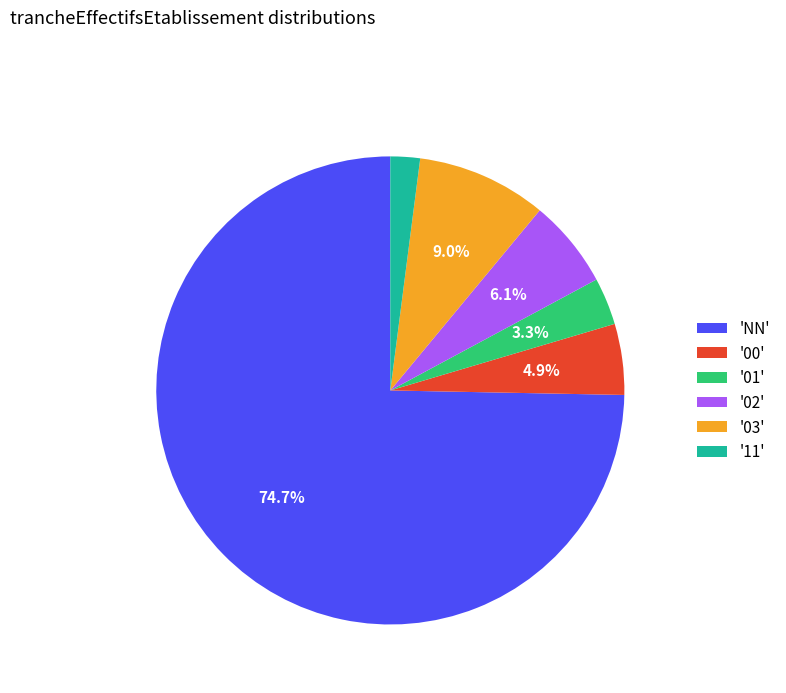

Is there any slice that represents more than half of the pie?

Yes